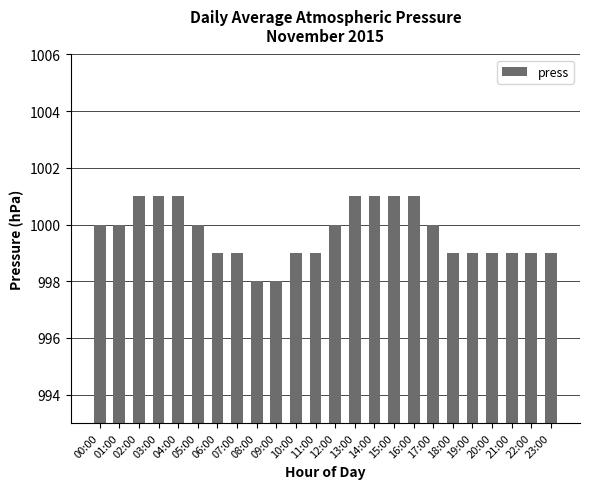

What is the ratio of the value at 07:00 to the value at 20:00?

1.0